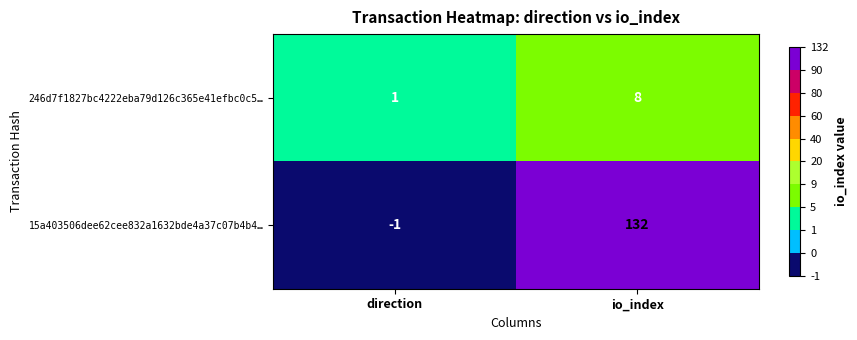

Rank the series by their maximum value, from highest to lowest.

15a403506dee62cee832a1632bde4a37c07b4b4…, 246d7f1827bc4222eba79d126c365e41efbc0c5…